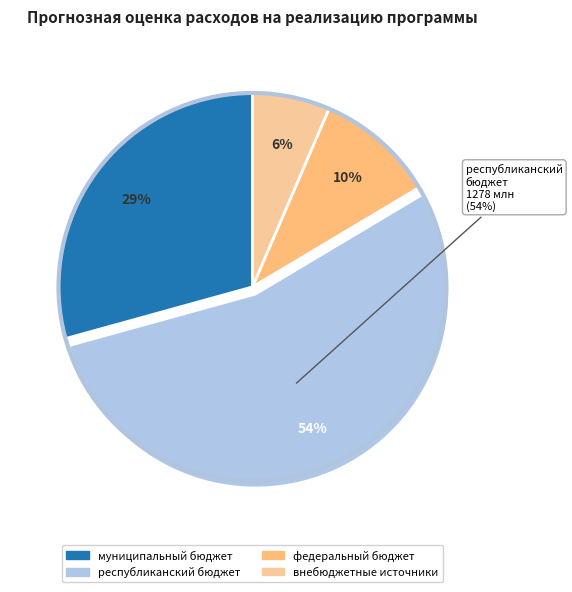

Is it true that внебюджетные источники is 6% of the pie?

True